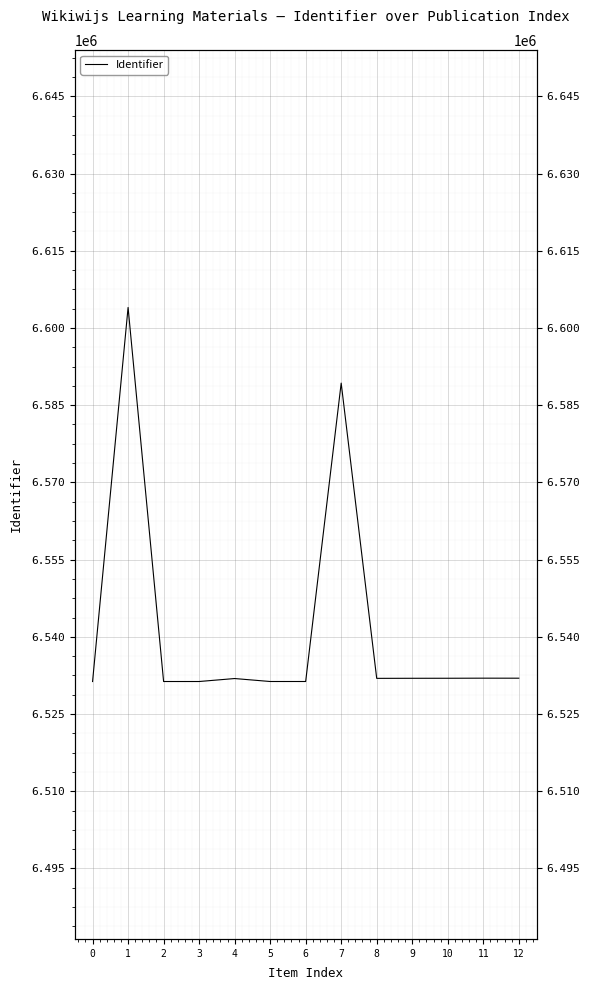

The value at 4 is 6531899. True or false?

True